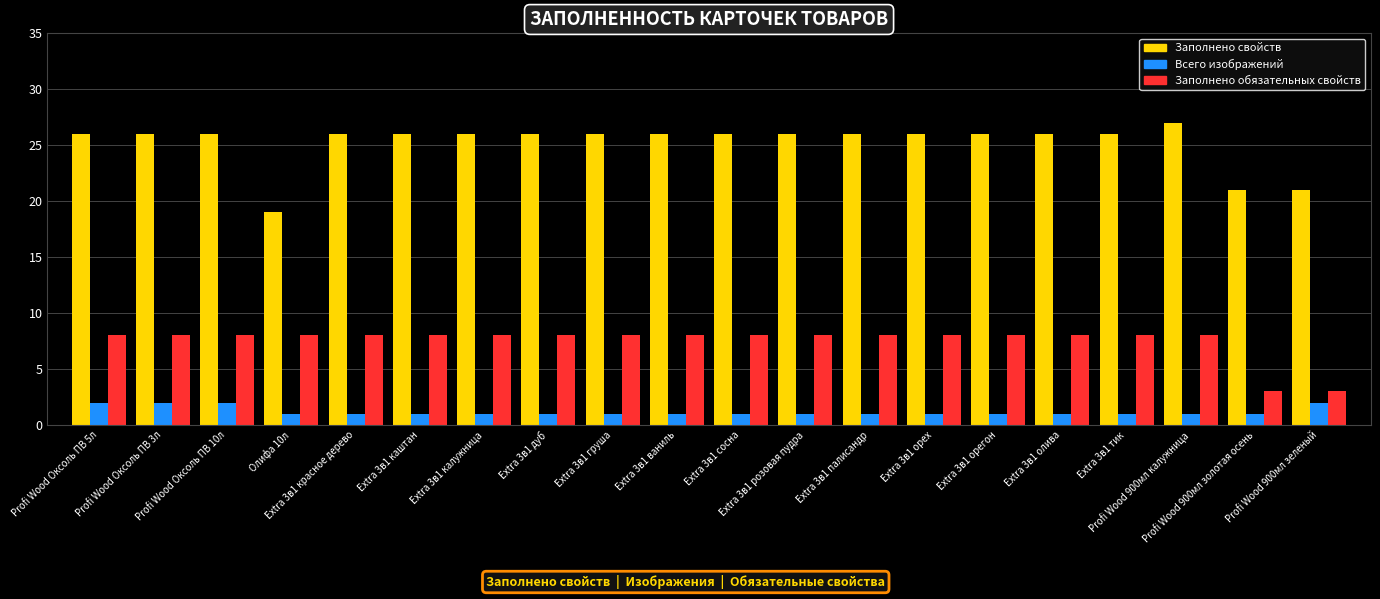

At how many categories does at least one series exceed 11?

20